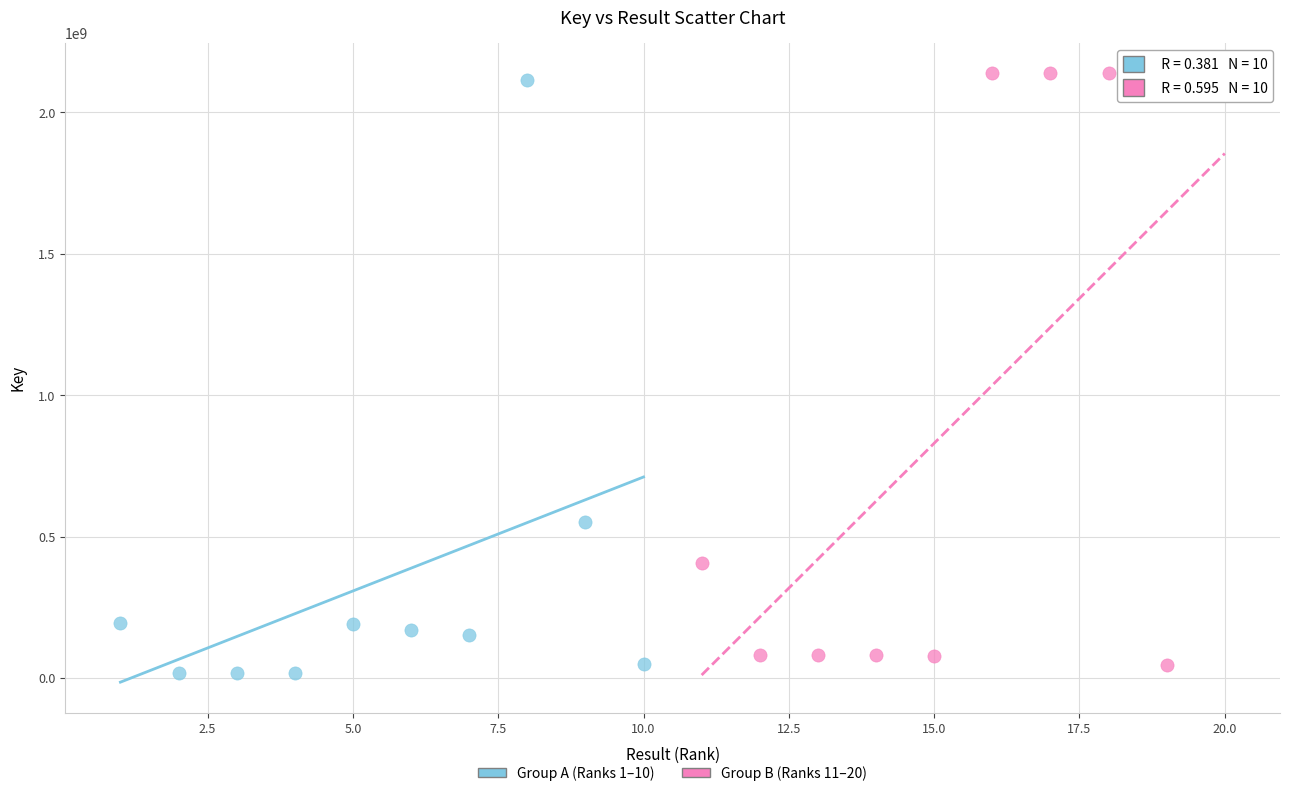

What are all the series names shown in the legend?

Group A (Ranks 1–10), Group B (Ranks 11–20)